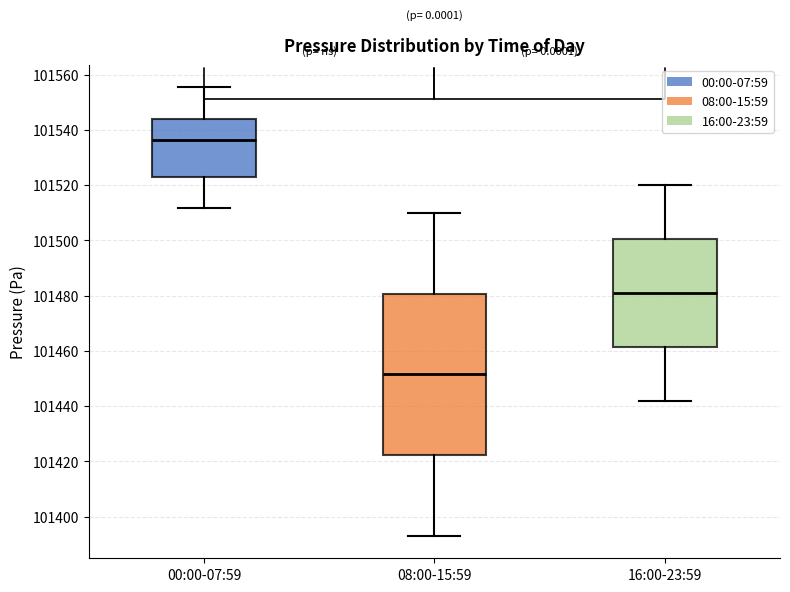

Which box's median line is the highest?

00:00-07:59